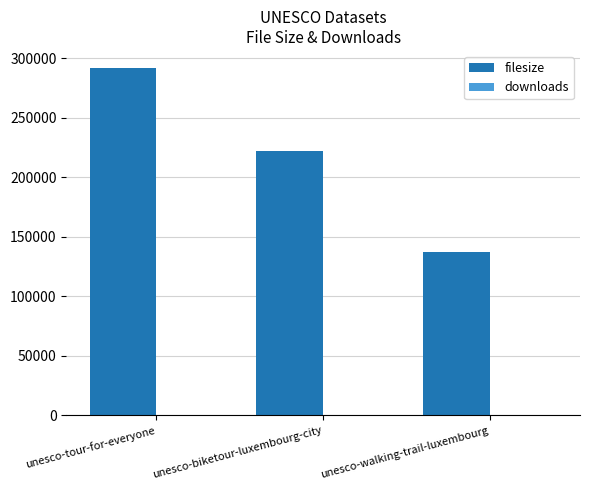

Does the chart contain stacked bars?

No